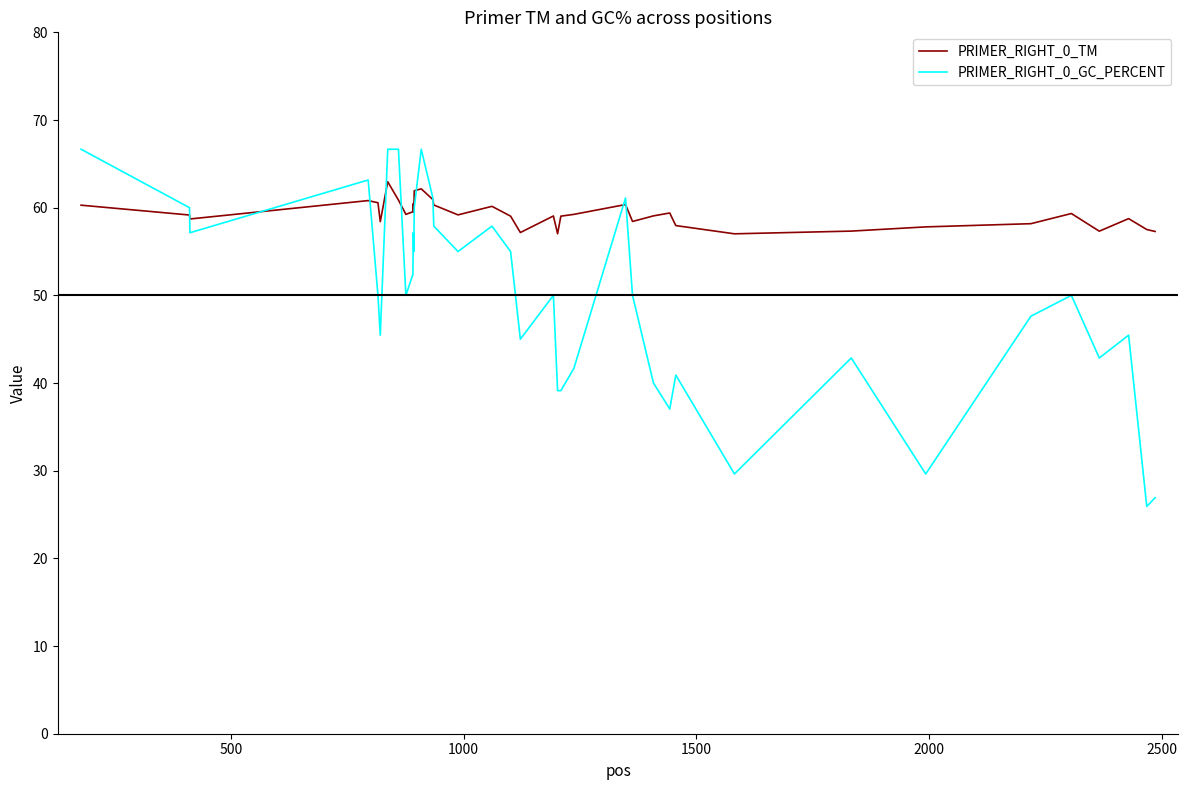

Which series has the largest total across all categories?

PRIMER_RIGHT_0_TM